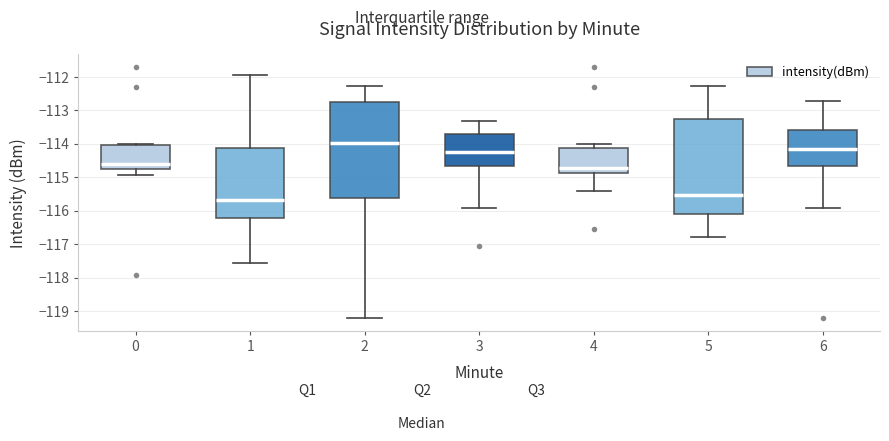

Reading left to right, transcribe this box plot: for each box, give where its median line is, the range the box spans, and where its two whiskers end, as read against the y-axis. The values are not printed on the chart, so give them approximately, as read against the axis.

0: median -114.6, box -114.7 to -114.0, whiskers -114.9 to -114.0 (just above the box's upper edge)
1: median -115.7, box -116.2 to -114.1, whiskers -117.5 to -111.9
2: median -114.0, box -115.6 to -112.7, whiskers -119.2 to -112.3
3: median -114.2, box -114.7 to -113.7, whiskers -115.9 to -113.3
4: median -114.7, box -114.9 to -114.1, whiskers -115.4 to -114.0
5: median -115.5, box -116.1 to -113.3, whiskers -116.8 to -112.3
6: median -114.1, box -114.7 to -113.6, whiskers -115.9 to -112.7